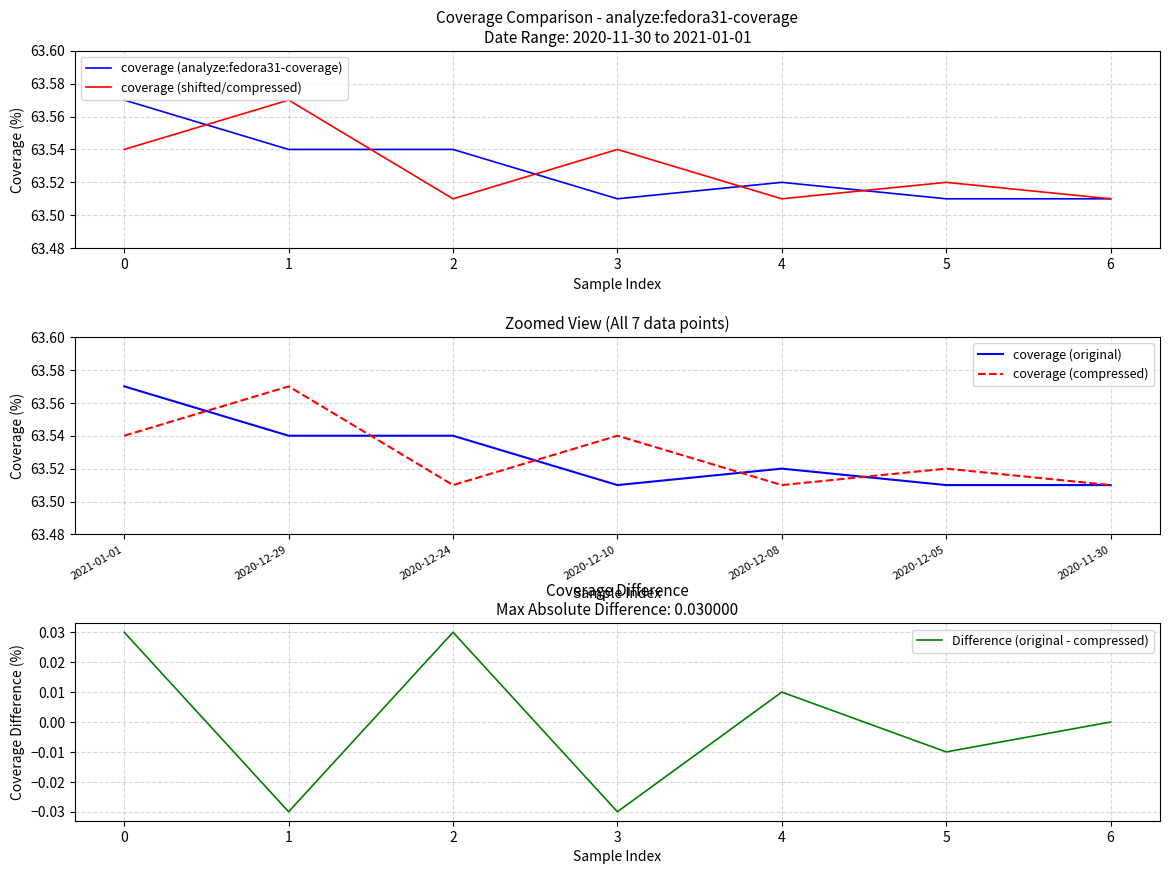

True or false: Difference (original - compressed) and coverage (analyze:fedora31-coverage) intersect in this chart.

False